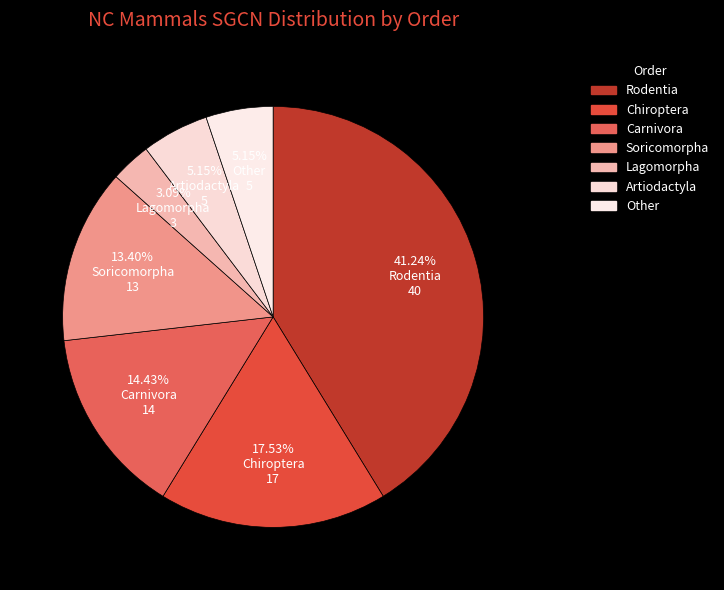

What percentage is NOT represented by Artiodactyla?

94.8%